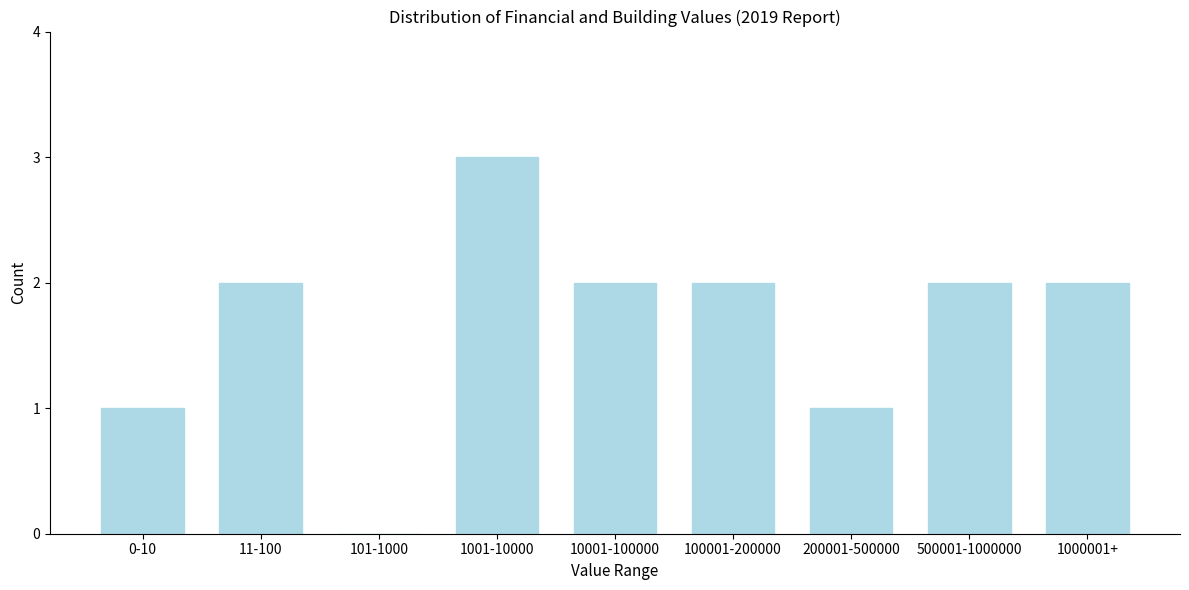

Reading left to right, transcribe all the data shown in this chart.

0-10=1	11-100=2	101-1000=0	1001-10000=3	10001-100000=2	100001-200000=2	200001-500000=1	500001-1000000=2	1000001+=2